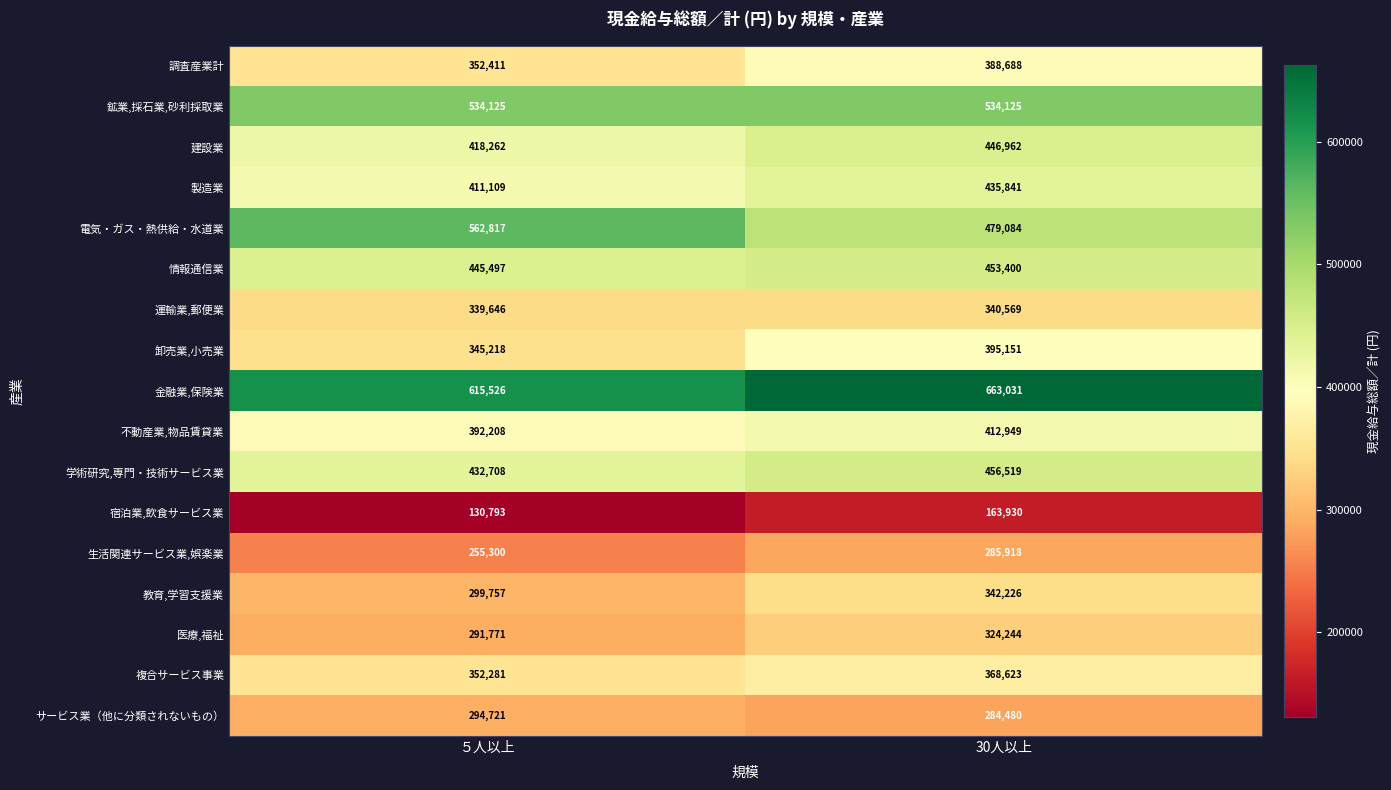

At which category does the chart reach its minimum across all series?

５人以上